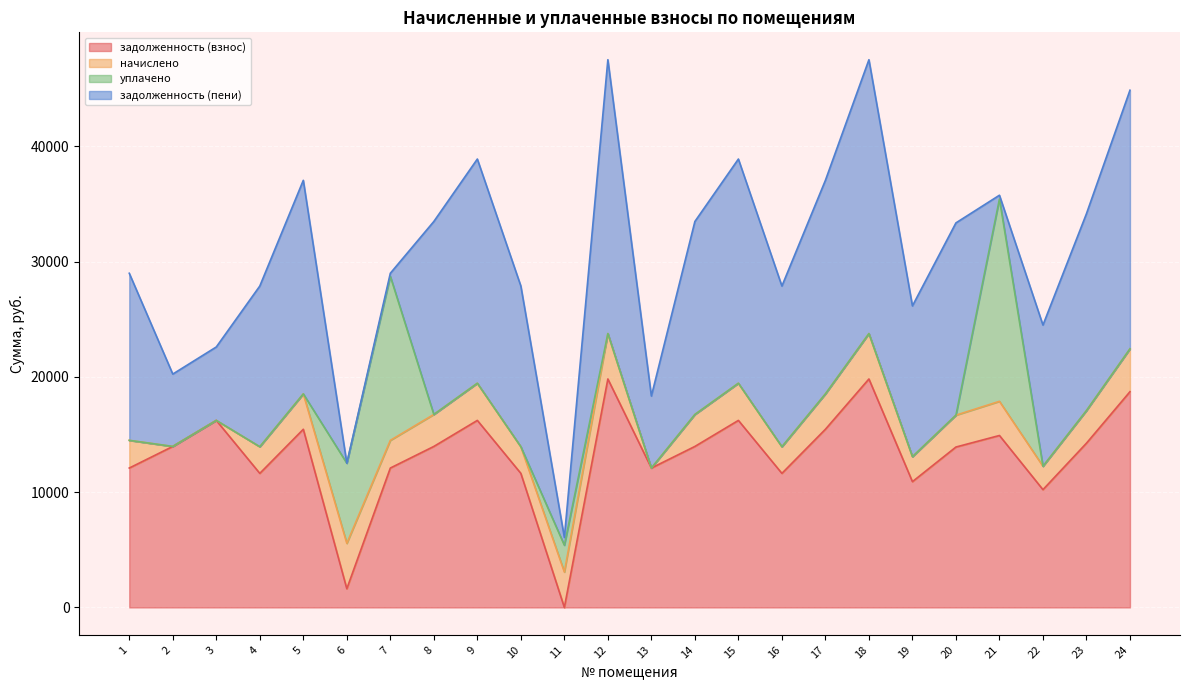

How many interior local valleys does the задолженность (взнос) series have?

7